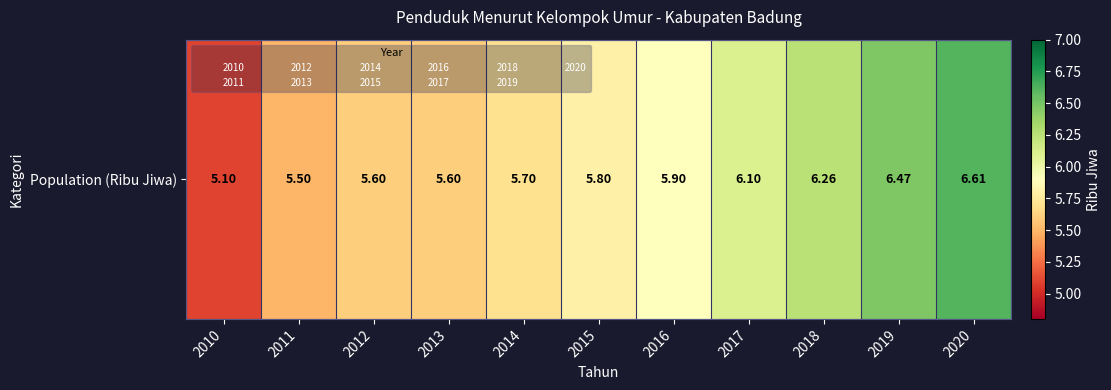

Which has a higher value, 2016 or 2019?

2019